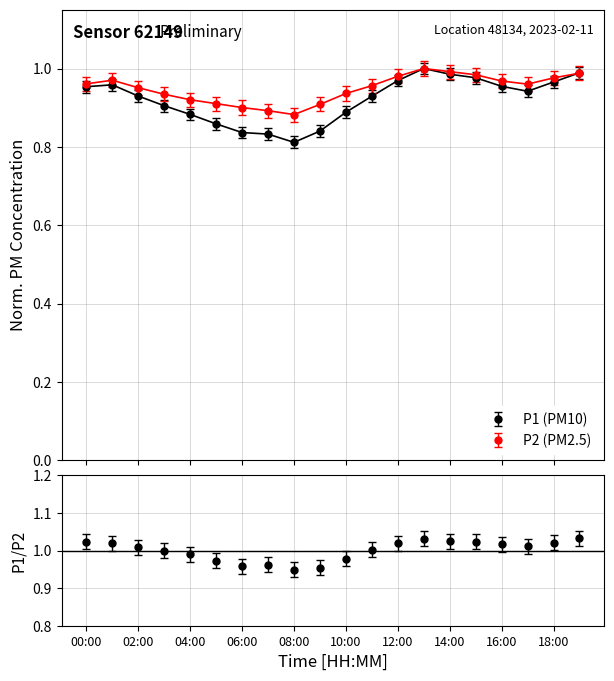

What is the difference between the highest and lowest values at 08:00?

0.1